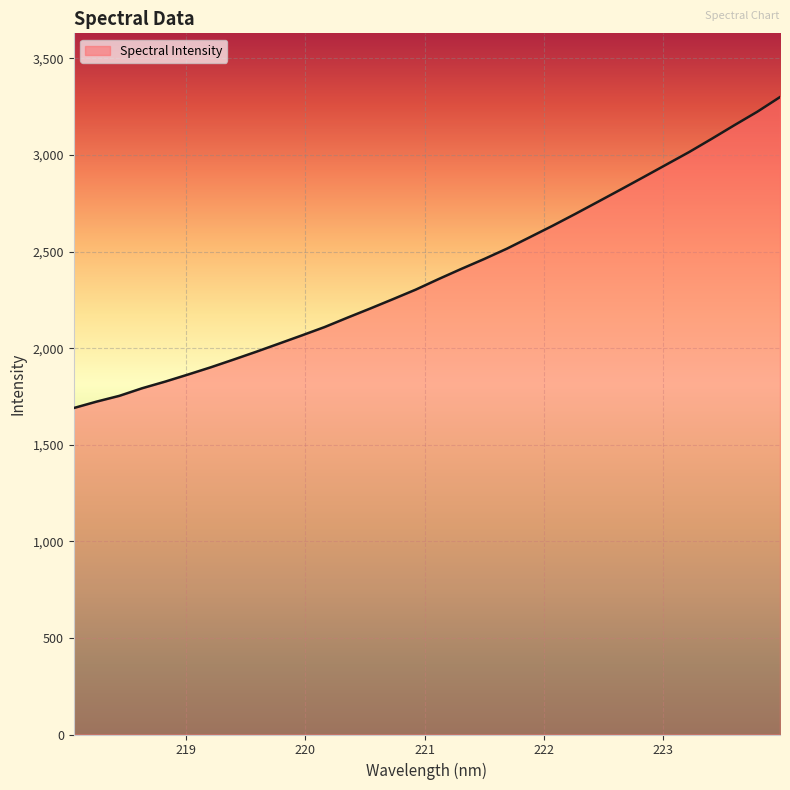

What is the maximum value shown in the chart?

3300.2